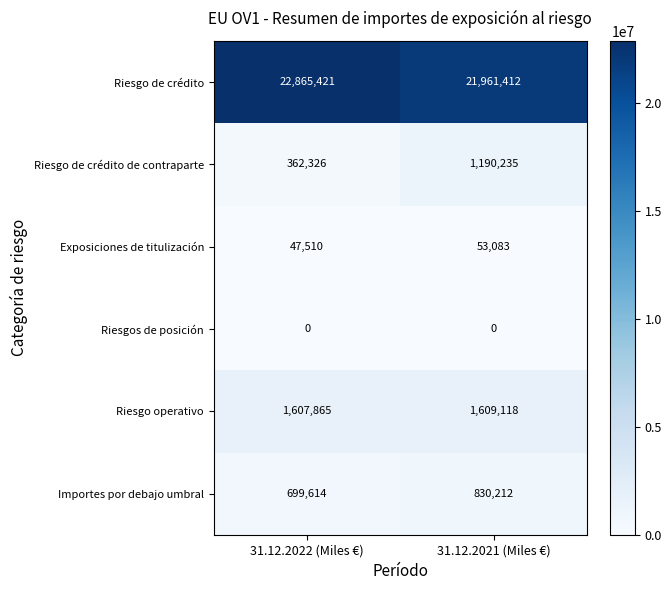

The value of Riesgo de crédito de contraparte at 31.12.2021 (Miles €) is 831284. True or false?

False